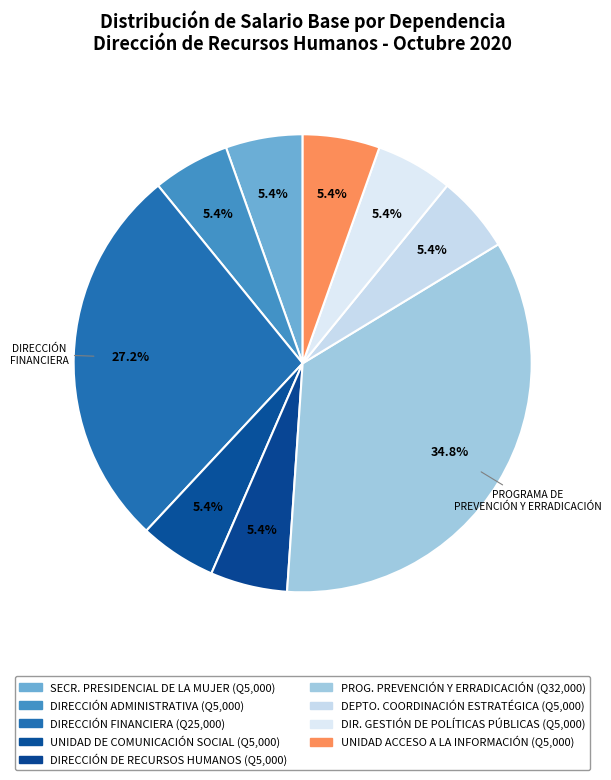

To the nearest percent, what is the average slice percentage?

11%